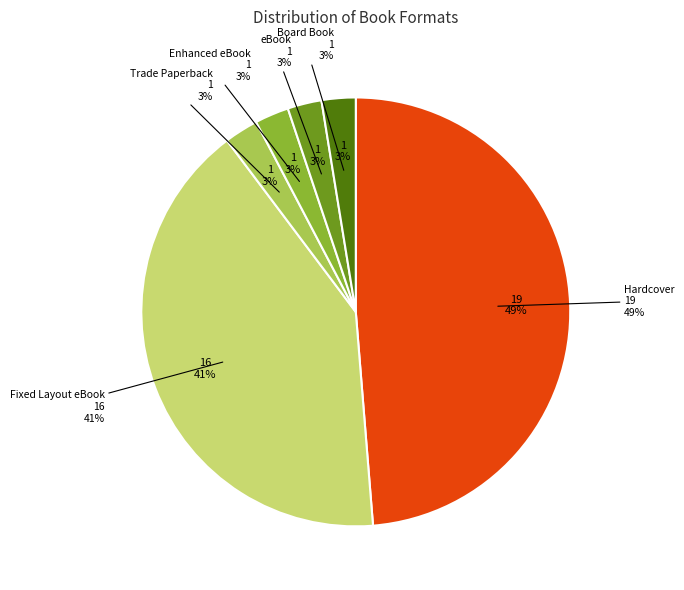

What portion of the pie excludes Fixed Layout eBook?

59.0%